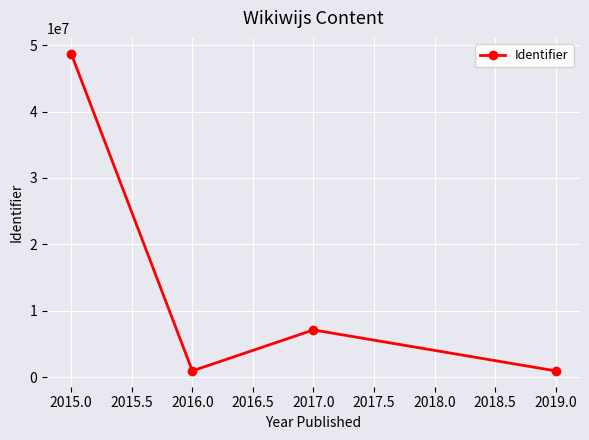

The value at 2015.0 is 48687776. True or false?

True